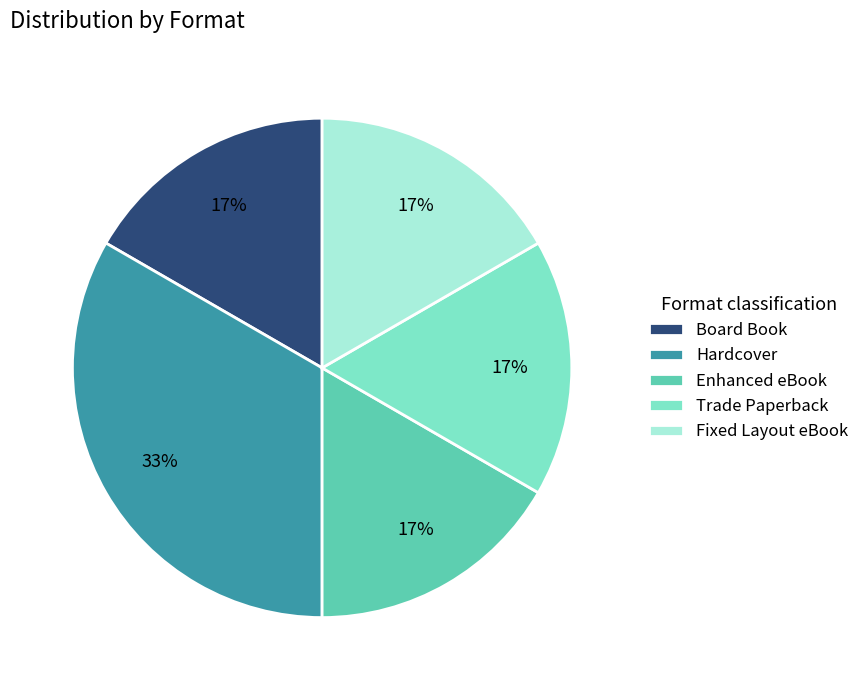

True or false: Fixed Layout eBook accounts for 17% of the total.

True